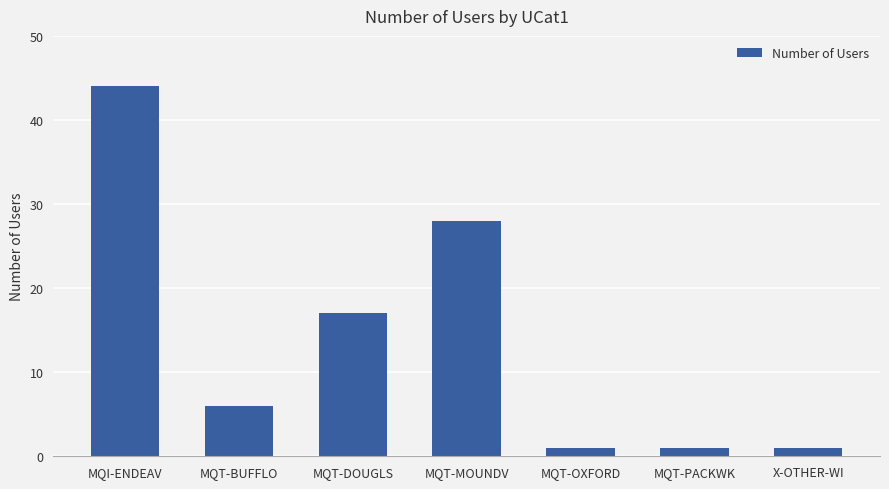

What is the greatest value displayed?

44